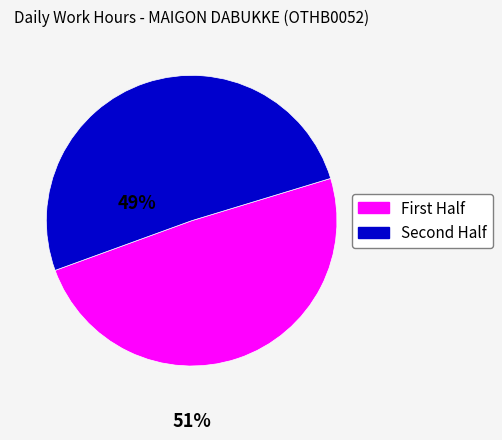

Is there any slice that represents more than half of the pie?

Yes